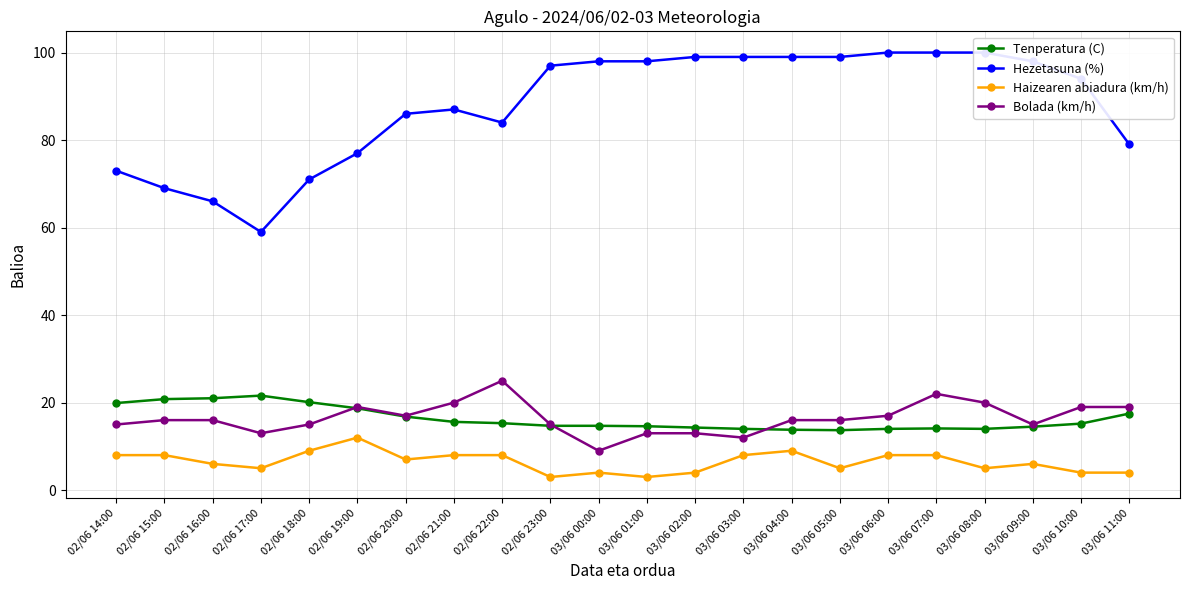

At which label does Tenperatura (C) reach its minimum?

03/06 05:00